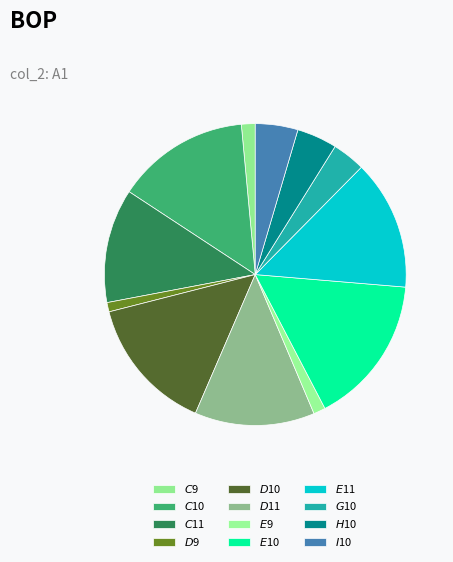

To the nearest percent, what portion does $C$11 represent?

12%